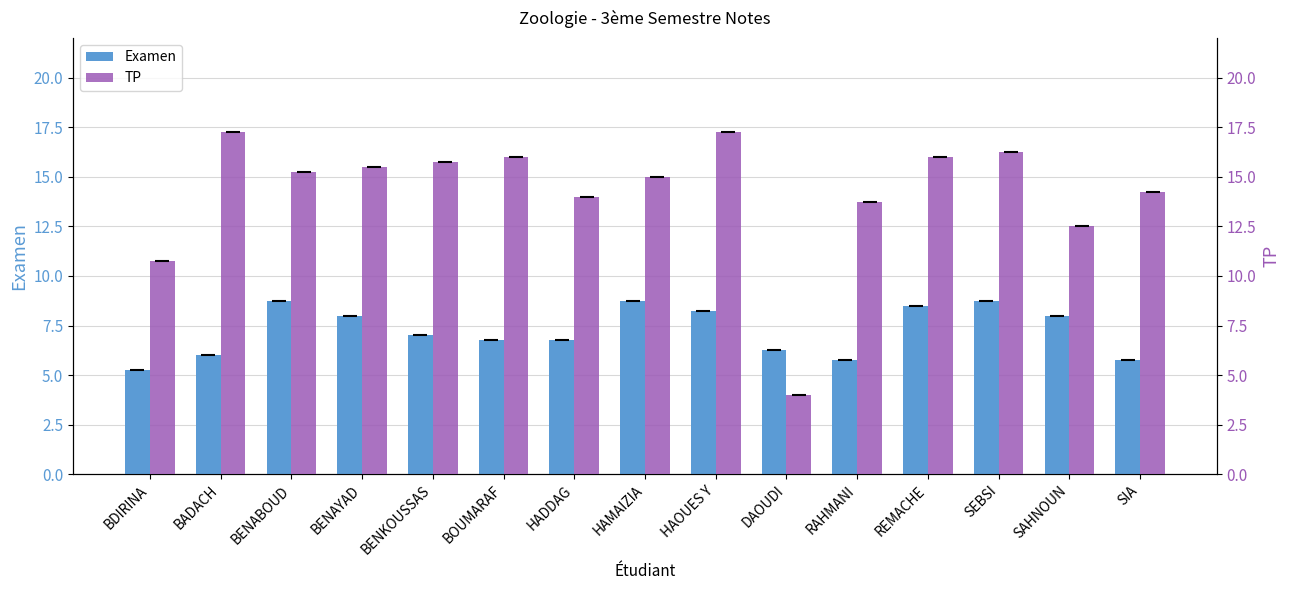

How many values in the Examen series exceed 7?

7